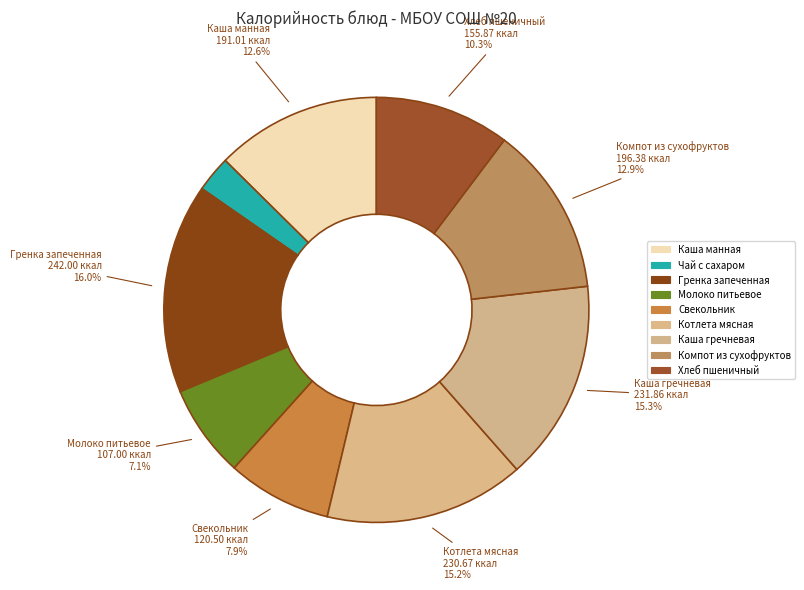

True or false: Каша гречневая accounts for 15% of the total.

True